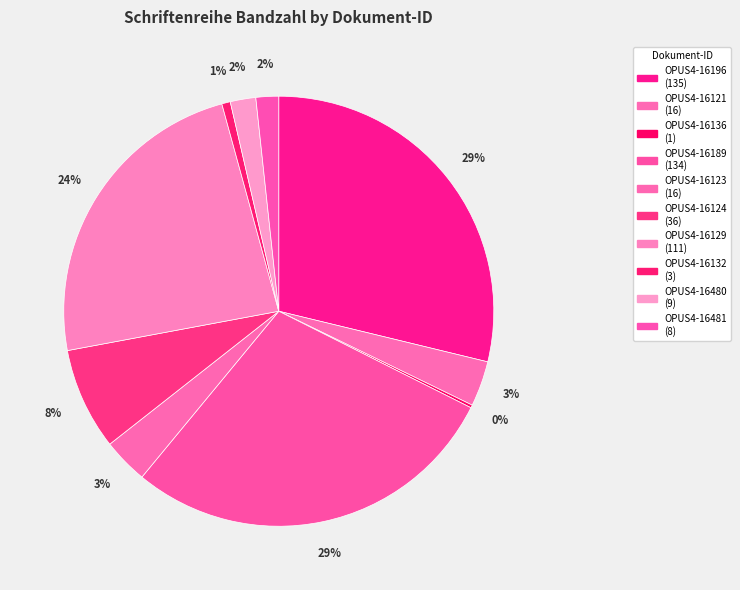

To the nearest percent, what is the difference between the OPUS4-16136 and OPUS4-16196 slice percentages?

29%